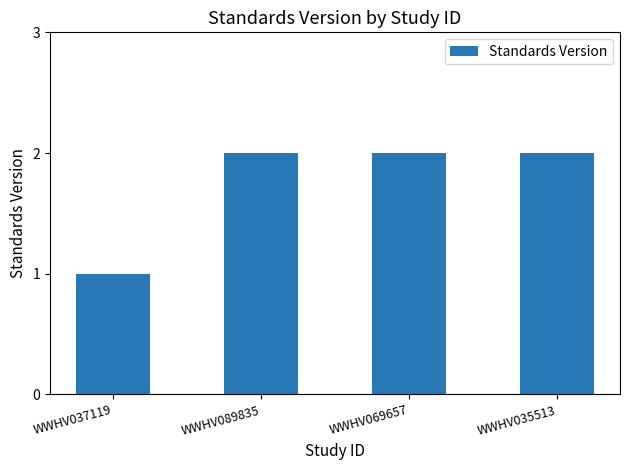

Which category has the lowest value across all series?

WWHV037119